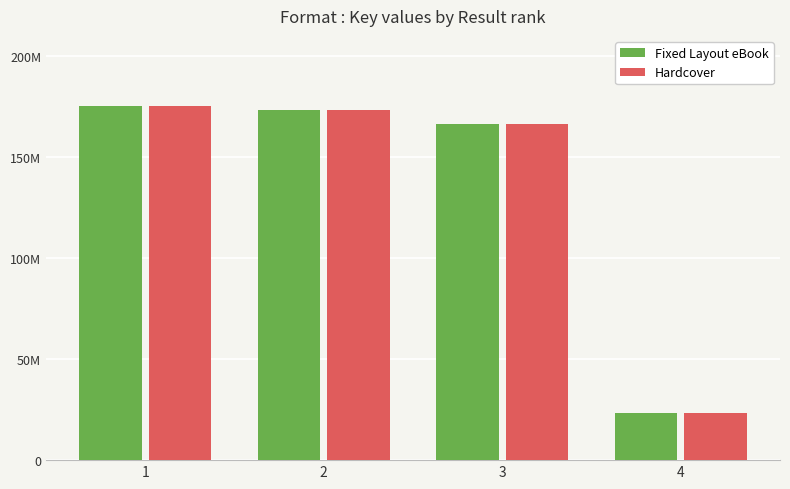

Which category has the lowest value across all series?

4